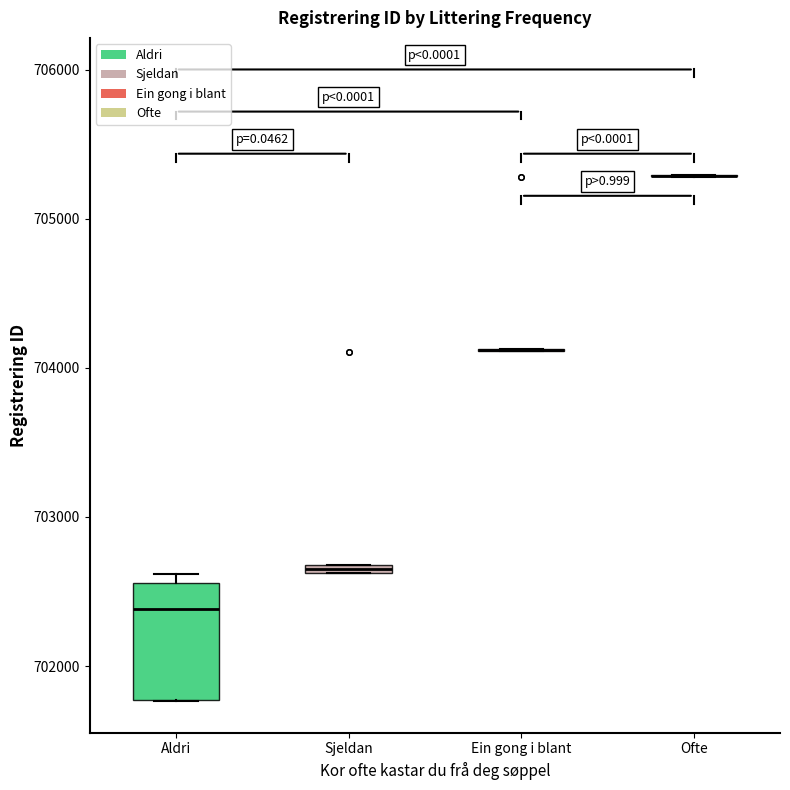

Comparing the boxes themselves (not the whiskers), which one is the tallest?

Aldri